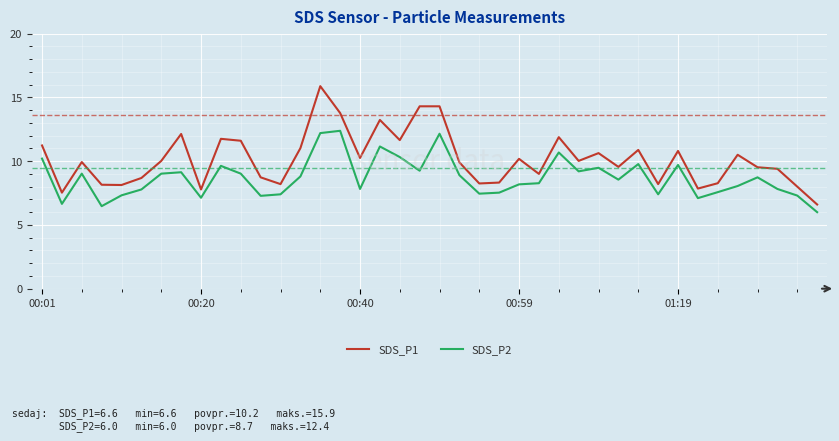

True or false: SDS_P2 and SDS_P1 intersect in this chart.

False